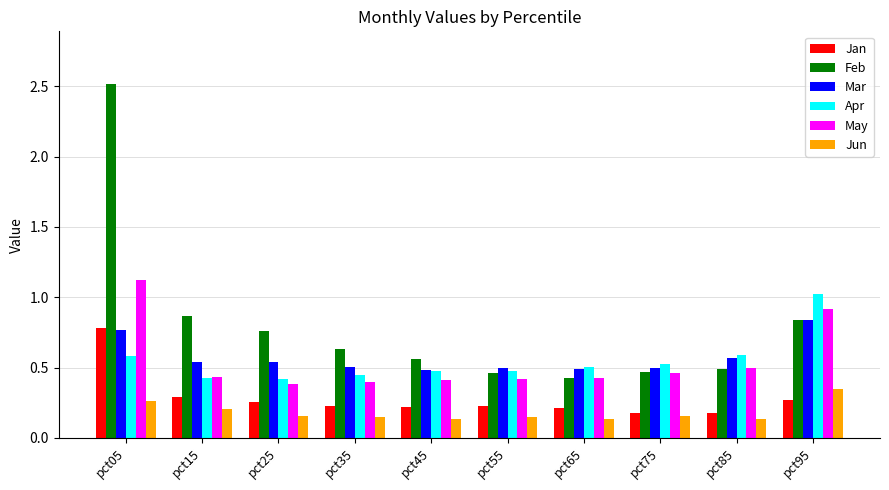

How many groups of bars are there?

10